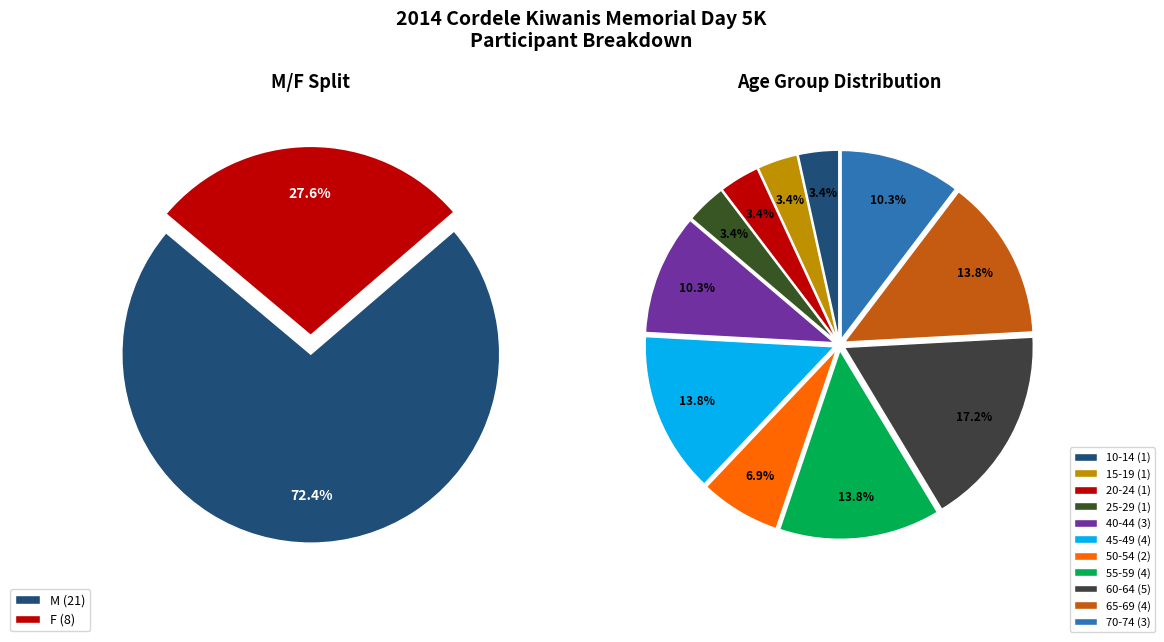

What percentage is the F slice, to the nearest percent?

28%